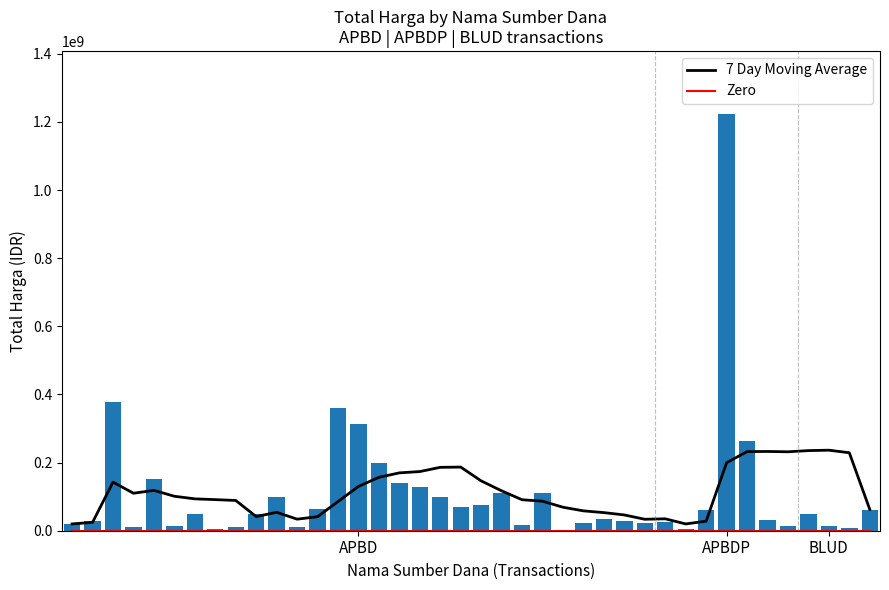

How many data points are above 48140000?

19